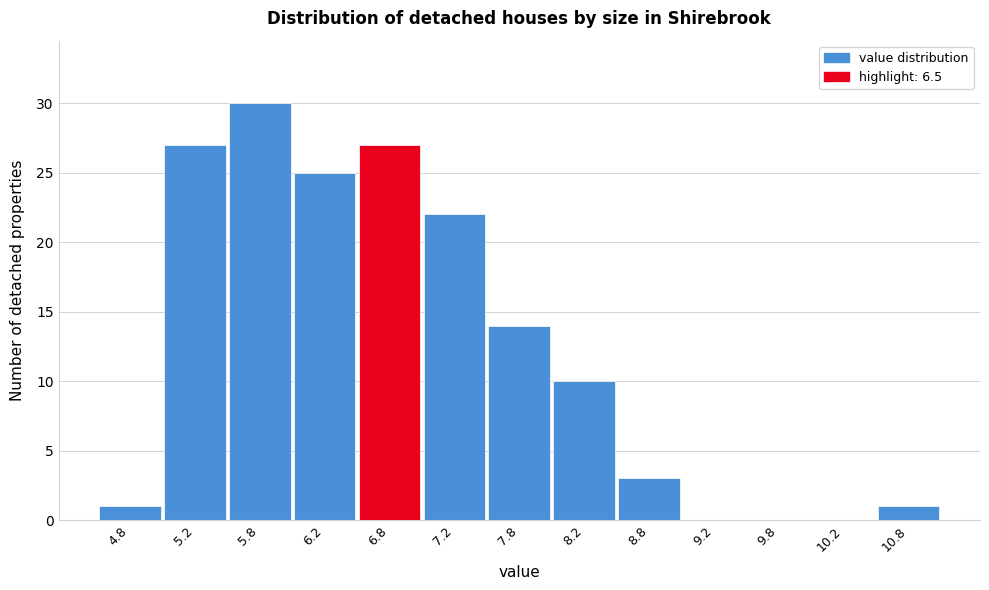

Reading left to right, list every bar in this chart as the range it spans on the x-axis followed by its height. The values are not printed on the chart, so give them approximately, as read against the axis.

4.5 to 5.0: 1
5.0 to 5.5: 27
5.5 to 6.0: 30
6.0 to 6.5: 25
6.5 to 7.0: 27
7.0 to 7.5: 22
7.5 to 8.0: 14
8.0 to 8.5: 10
8.5 to 9.0: 3
9.0 to 9.5: 0
9.5 to 10.0: 0
10.0 to 10.5: 0
10.5 to 11.0: 1